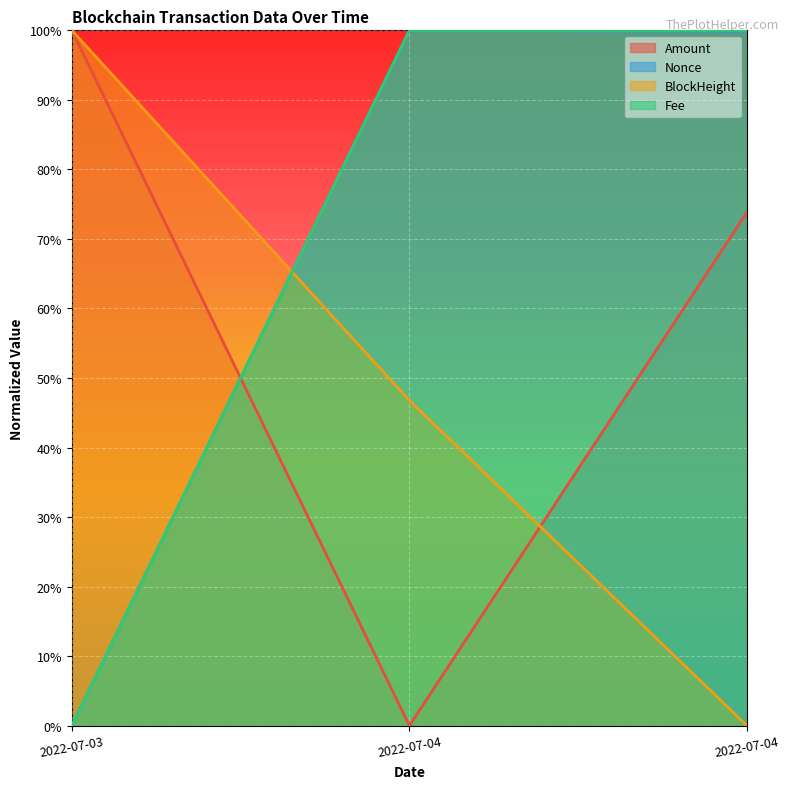

Does the chart display data point markers on the line(s)?

No